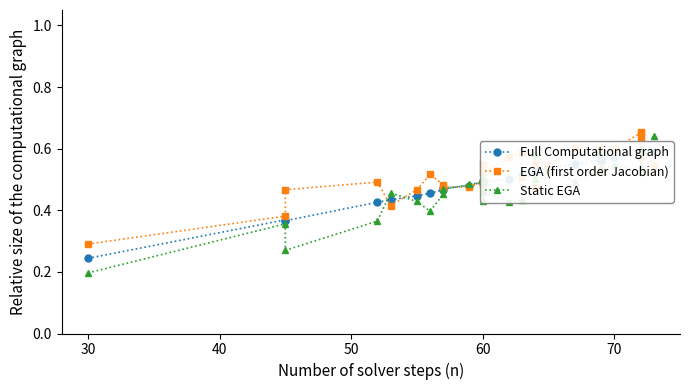

What is the minimum value shown in the chart?

0.2